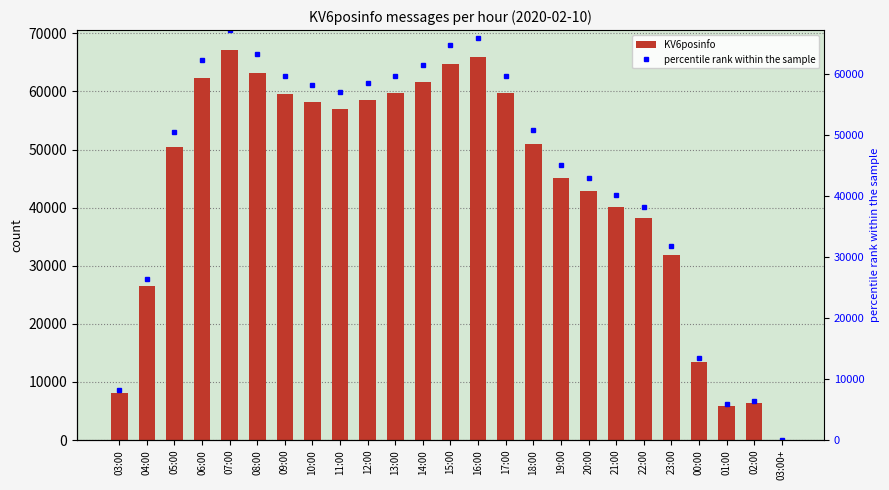

How many categories are shown in the chart?

25